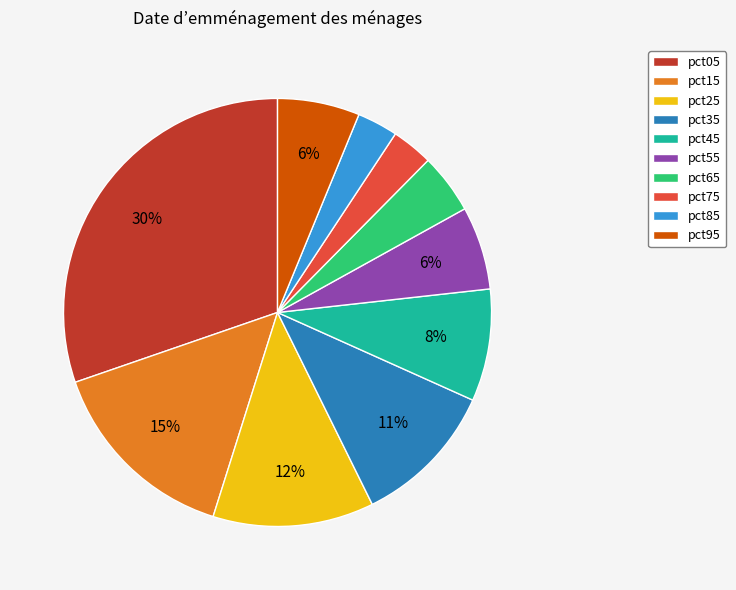

Is there a majority slice in this chart?

No